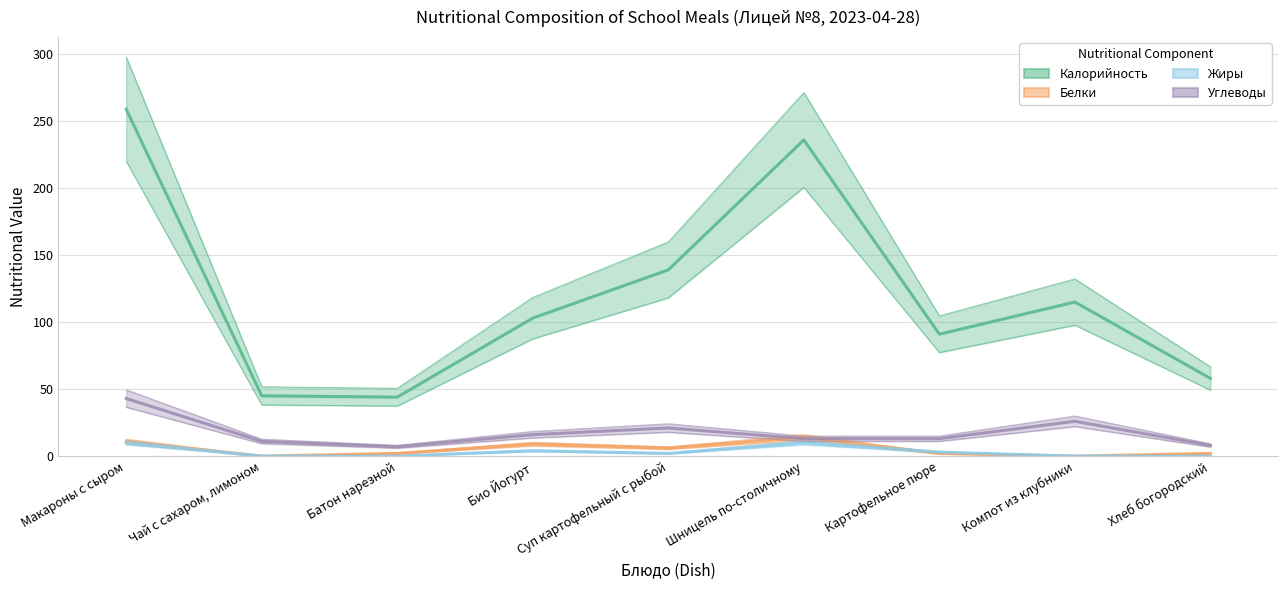

Reading left to right, what are all the values shown in this chart?

Калорийность: Макароны с сыром=259	Чай с сахаром, лимоном=45	Батон нарезной=44	Био Йогурт=103	Суп картофельный с рыбой=139	Шницель по-столичному=236	Картофельное пюре=91	Компот из клубники=115	Хлеб богородский=58
Белки: Макароны с сыром=11	Чай с сахаром, лимоном=0	Батон нарезной=2	Био Йогурт=9	Суп картофельный с рыбой=6	Шницель по-столичному=14	Картофельное пюре=2	Компот из клубники=0	Хлеб богородский=2
Жиры: Макароны с сыром=10	Чай с сахаром, лимоном=0	Батон нарезной=0	Био Йогурт=4	Суп картофельный с рыбой=2	Шницель по-столичному=10	Картофельное пюре=3	Компот из клубники=0	Хлеб богородский=0
Углеводы: Макароны с сыром=43	Чай с сахаром, лимоном=11	Батон нарезной=7	Био Йогурт=16	Суп картофельный с рыбой=21	Шницель по-столичному=13	Картофельное пюре=13	Компот из клубники=26	Хлеб богородский=8